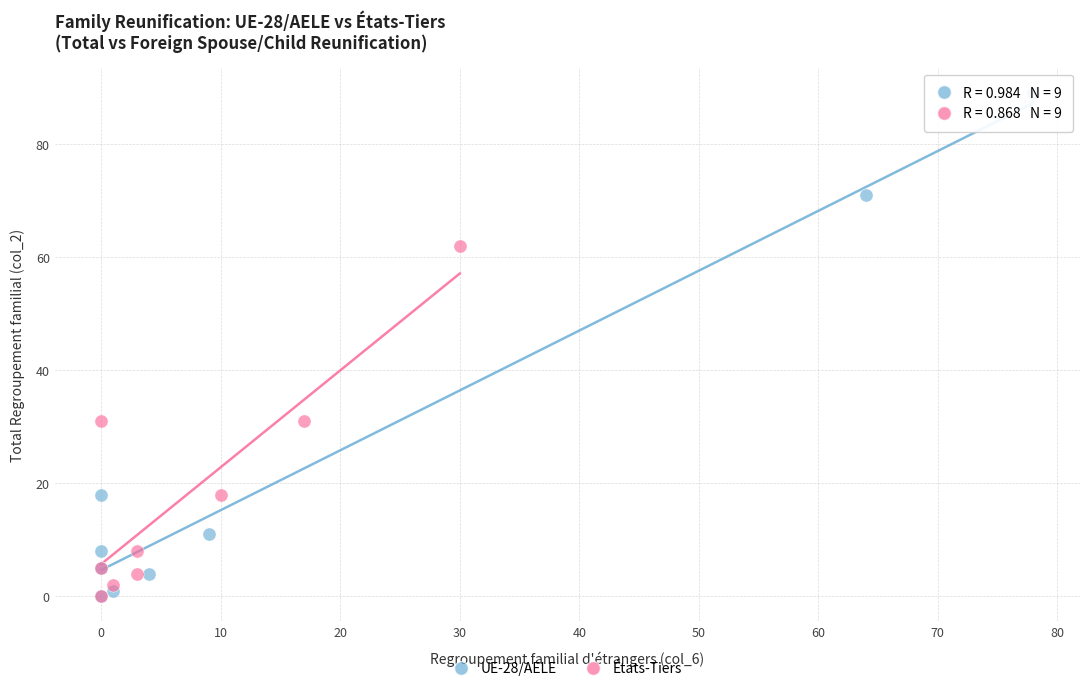

Which series has the widest spread of Y values?

UE-28/AELE